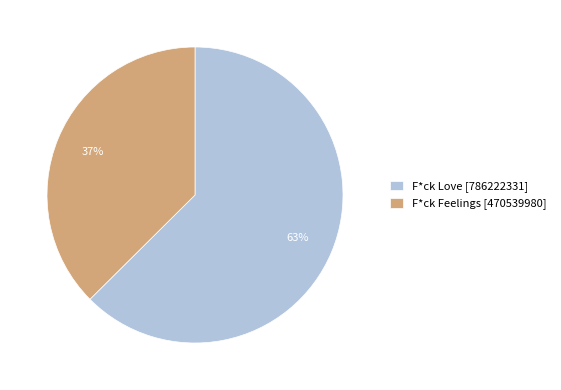

Approximately how many times larger is the value at F*ck Love [786222331] compared to F*ck Feelings [470539980]?

1.7